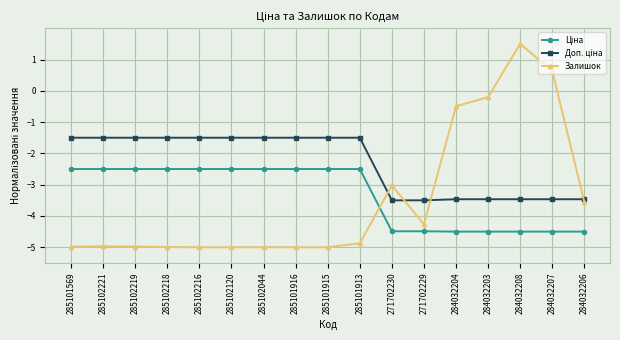

Which series has the widest spread of values?

Залишок